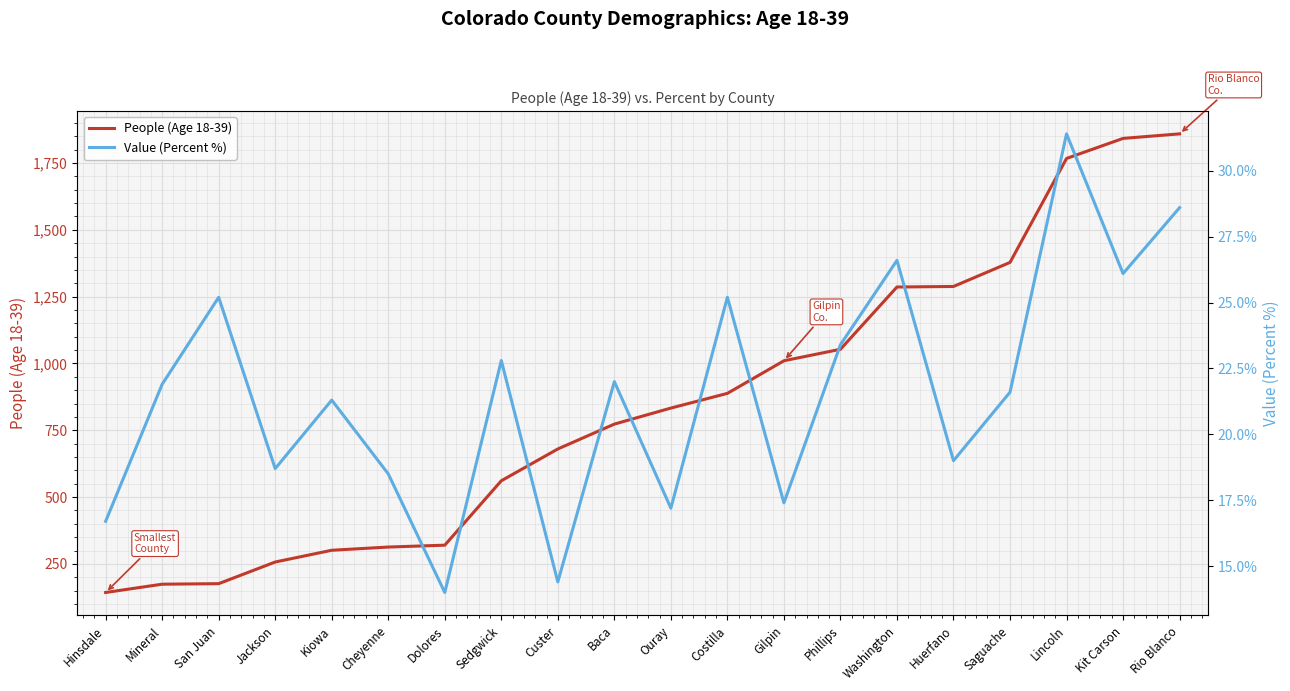

True or false: Value (Percent %) and People (Age 18-39) intersect in this chart.

False